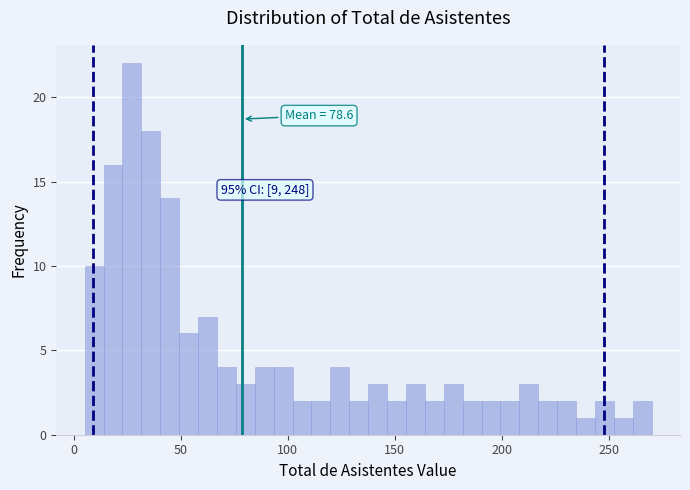

Read against the x-axis, roughly where is the centre of the tallest bar?

25